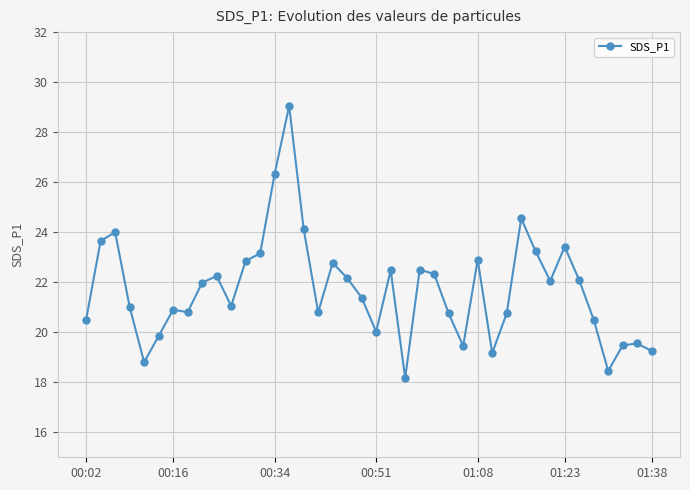

What is the maximum value shown in the chart?

29.1